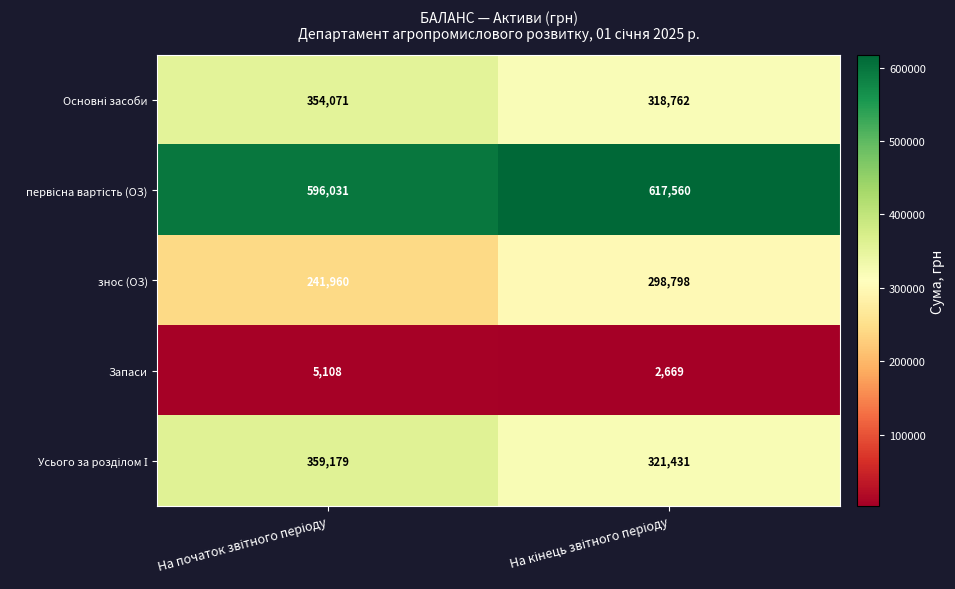

What is the smallest value displayed?

2669